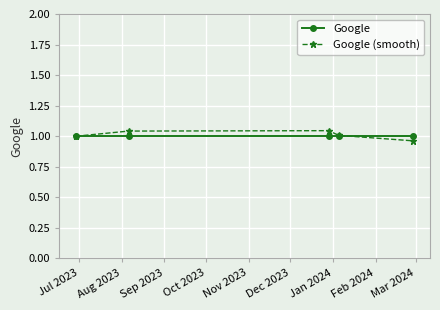

True or false: Google has more than 2 interior local peaks.

False